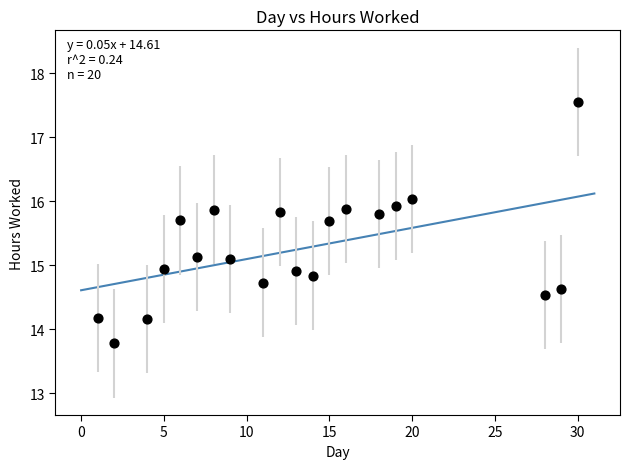

What is the range of X values (max minus min)?

29.0